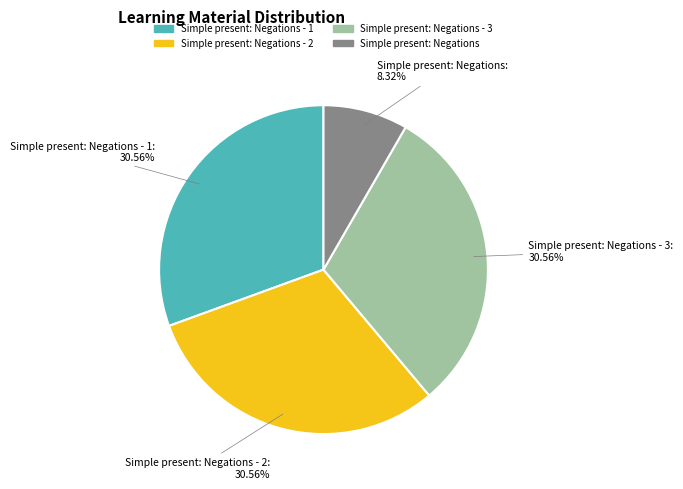

The Simple present: Negations - 1 slice represents 31% of the pie. True or false?

True